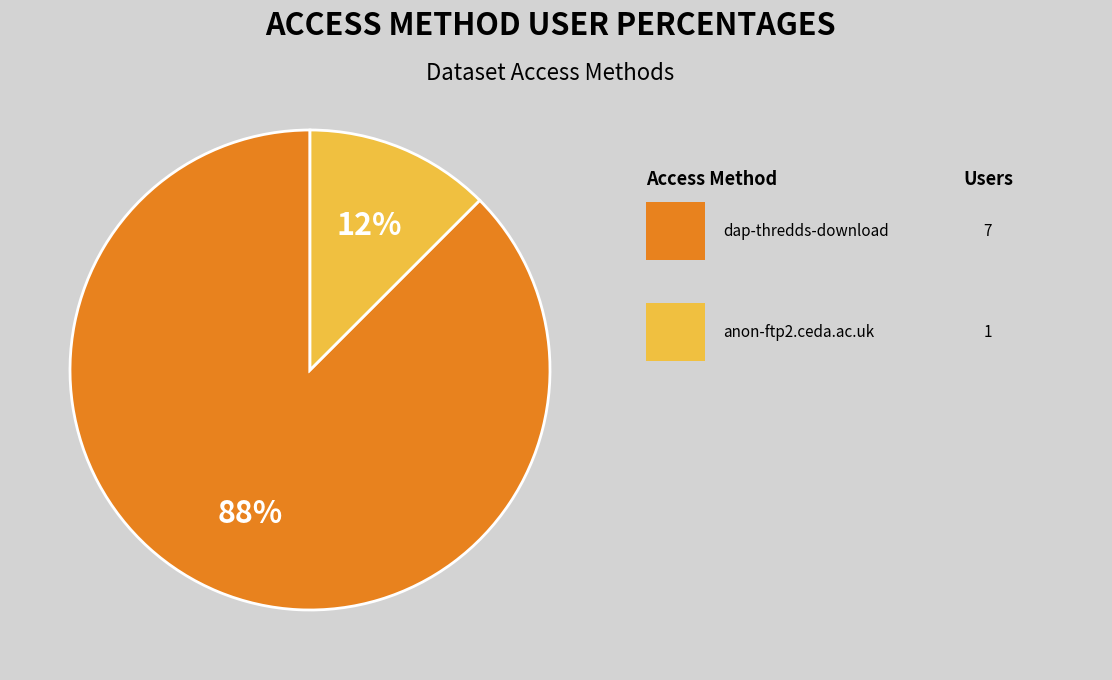

Is there any slice that represents more than half of the pie?

Yes